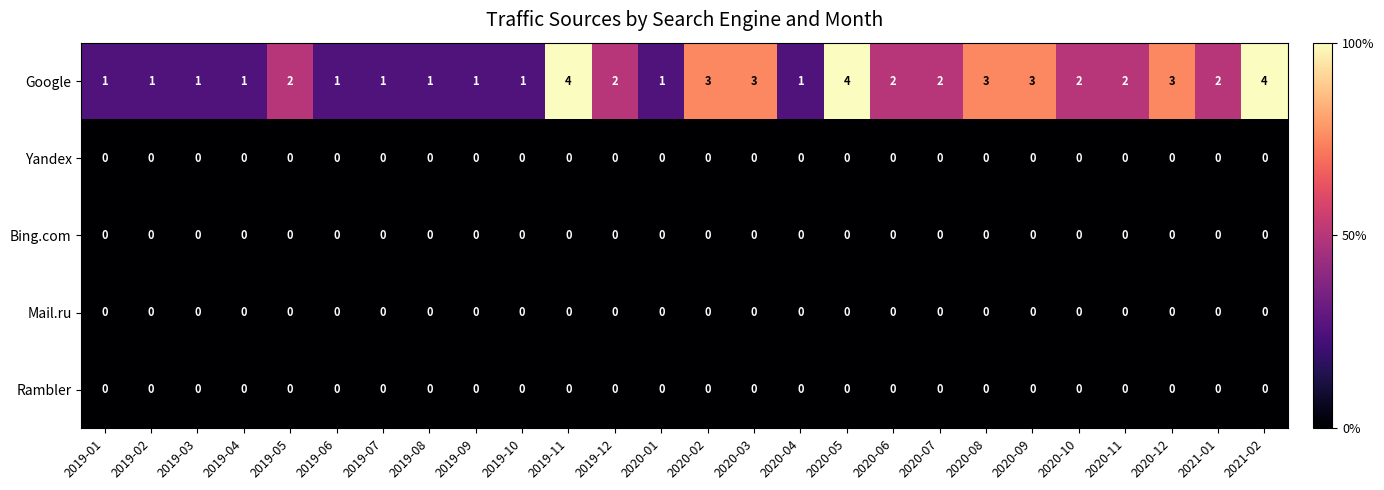

Is the value of Google at 2021-01 greater than the value of Bing.com at 2020-05?

Yes